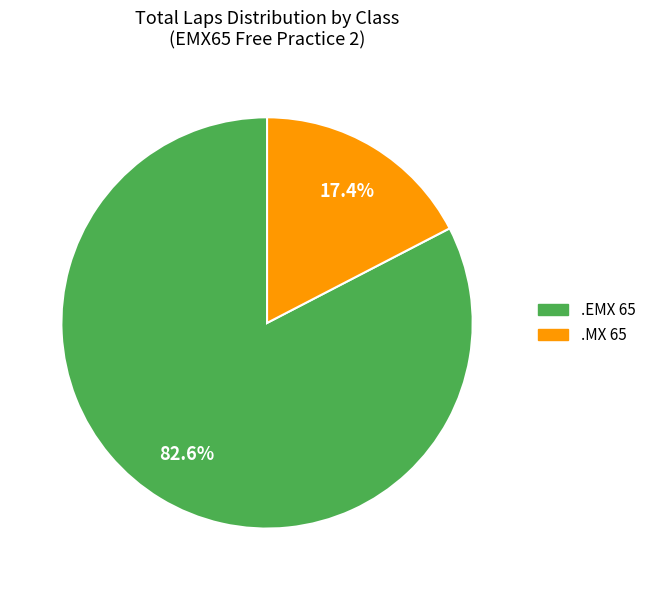

Is .MX 65 the majority of the pie?

No